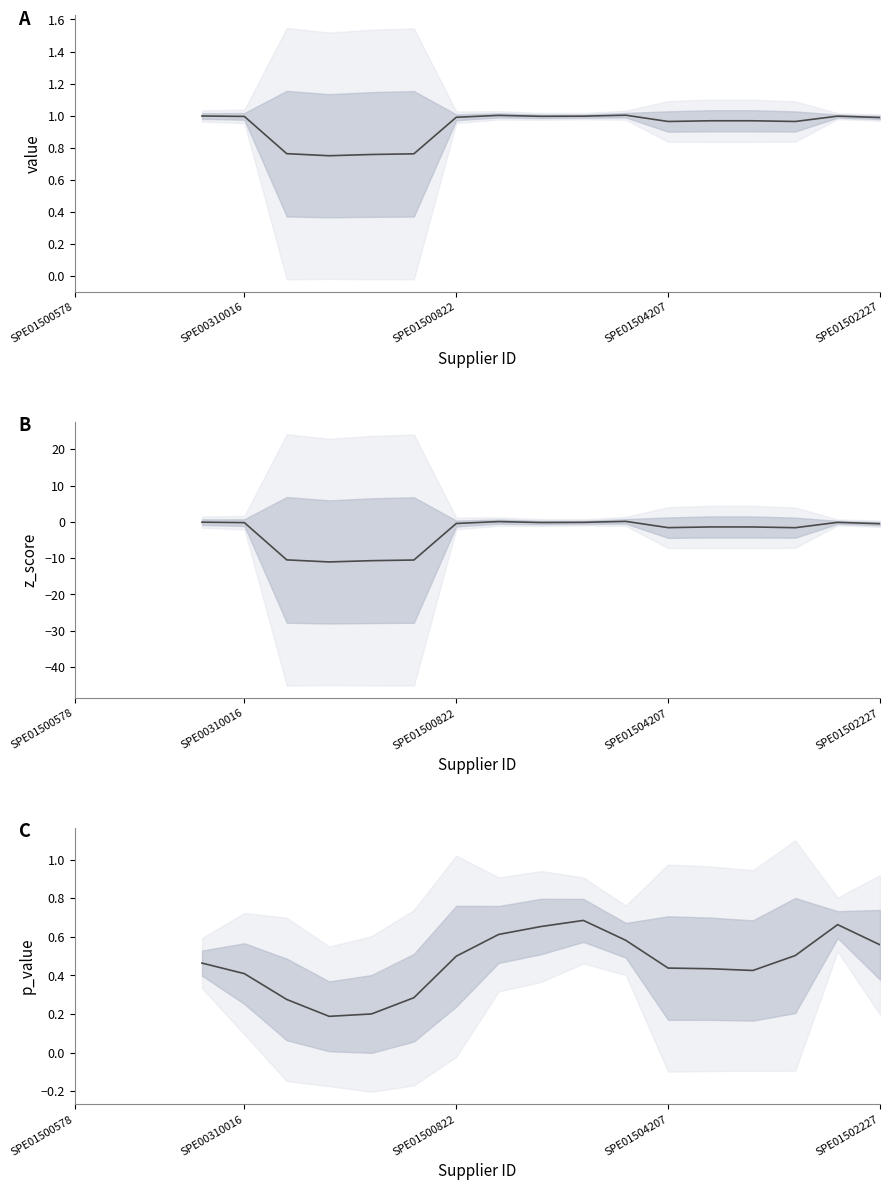

True or false: z_score and value cross at least once.

False